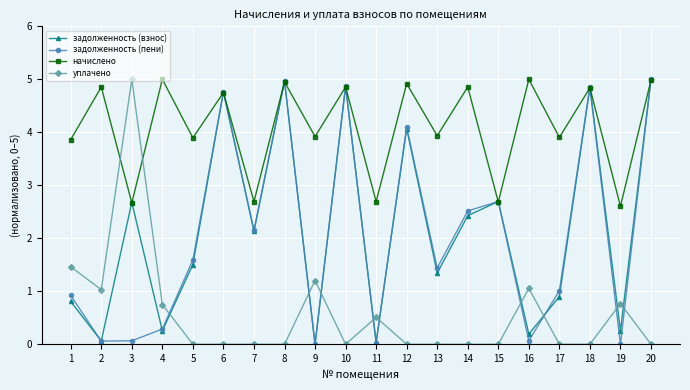

What is the approximate value of начислено at 1?

3.9